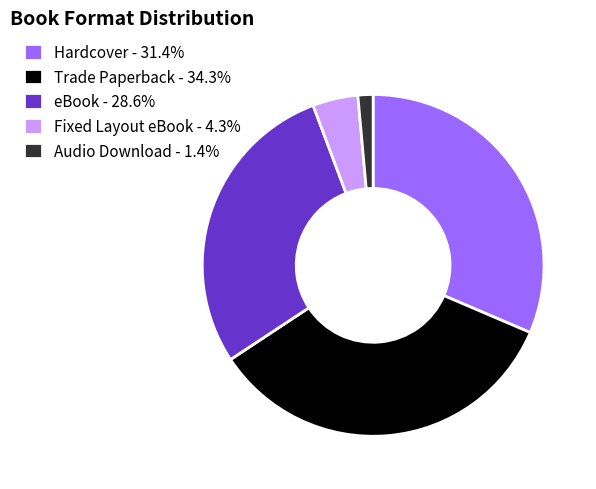

Between eBook and Fixed Layout eBook, which is larger?

eBook